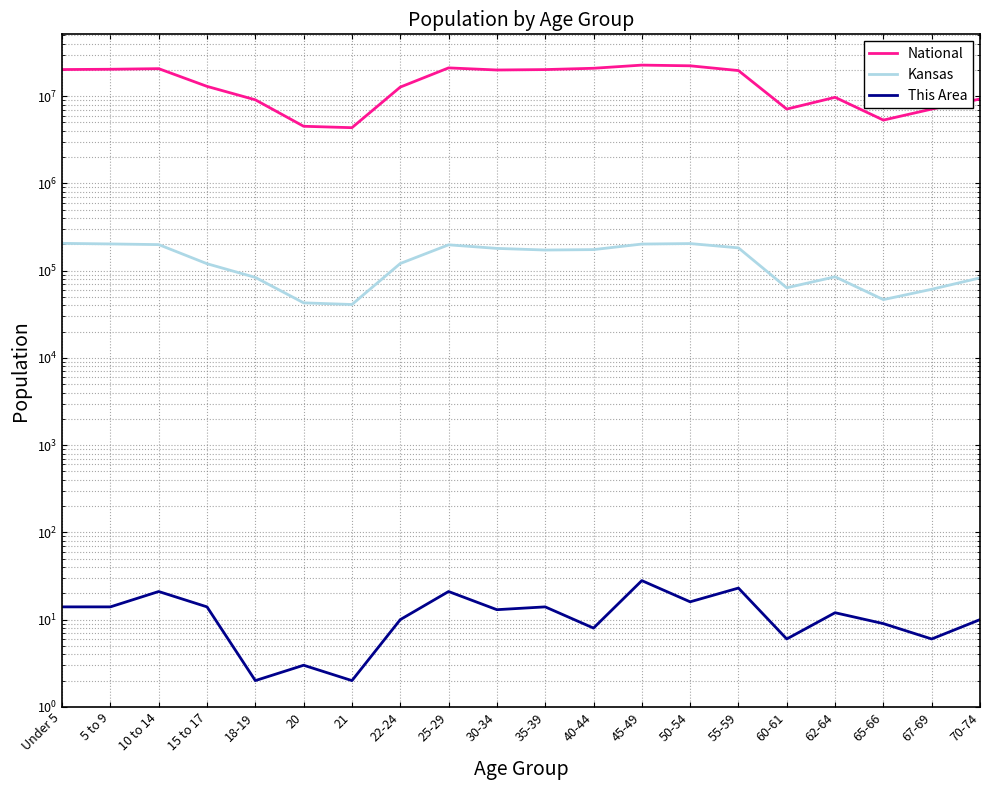

Is the value of National at 40-44 greater than the value of This Area at 67-69?

Yes